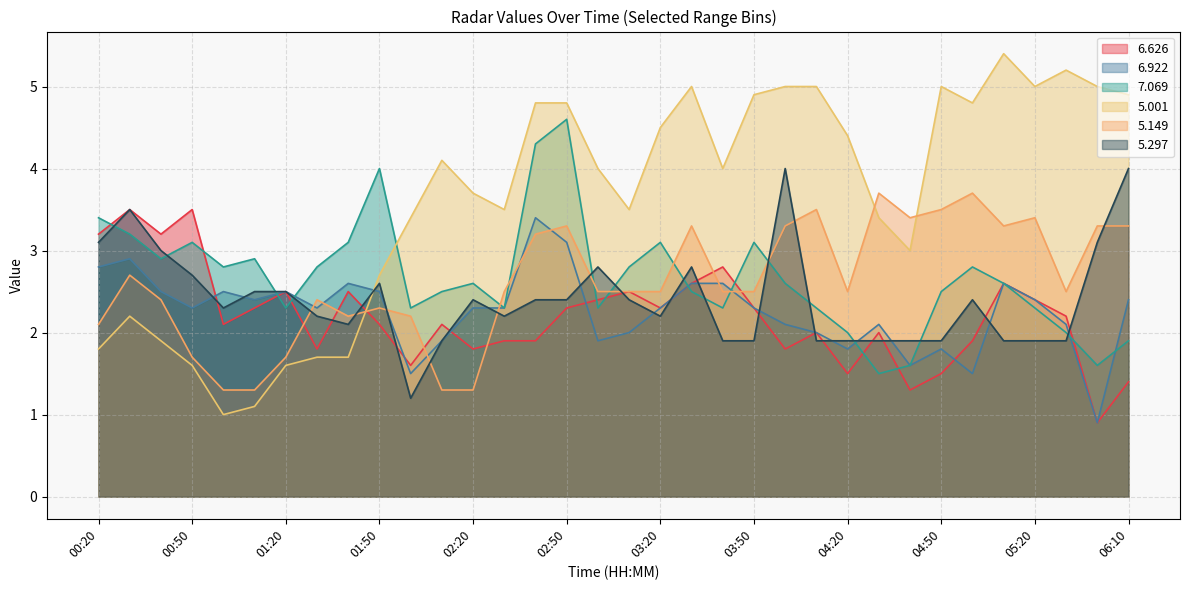

Reading right to left, what are all the values shown in this chart?

  6.626: 1.4	0.9	2.2	2.4	2.6	1.9	1.5	1.3	2.0	1.5	2.0	1.8	2.3	2.8	2.6	2.3	2.5	2.4	2.3	1.9	1.9	1.8	2.1	1.6	2.1	2.5	1.8	2.5	2.3	2.1	3.5	3.2	3.5	3.2
  6.922: 2.4	0.9	2.1	2.4	2.6	1.5	1.8	1.6	2.1	1.8	2.0	2.1	2.3	2.6	2.6	2.3	2.0	1.9	3.1	3.4	2.3	2.3	1.9	1.5	2.5	2.6	2.3	2.5	2.4	2.5	2.3	2.5	2.9	2.8
  7.069: 1.9	1.6	2.0	2.3	2.6	2.8	2.5	1.6	1.5	2.0	2.3	2.6	3.1	2.3	2.5	3.1	2.8	2.3	4.6	4.3	2.3	2.6	2.5	2.3	4.0	3.1	2.8	2.3	2.9	2.8	3.1	2.9	3.2	3.4
  5.001: 4.9	5.0	5.2	5.0	5.4	4.8	5.0	3.0	3.4	4.4	5.0	5.0	4.9	4.0	5.0	4.5	3.5	4.0	4.8	4.8	3.5	3.7	4.1	3.4	2.7	1.7	1.7	1.6	1.1	1.0	1.6	1.9	2.2	1.8
  5.149: 3.3	3.3	2.5	3.4	3.3	3.7	3.5	3.4	3.7	2.5	3.5	3.3	2.5	2.5	3.3	2.5	2.5	2.5	3.3	3.2	2.5	1.3	1.3	2.2	2.3	2.2	2.4	1.7	1.3	1.3	1.7	2.4	2.7	2.1
  5.297: 4.0	3.1	1.9	1.9	1.9	2.4	1.9	1.9	1.9	1.9	1.9	4.0	1.9	1.9	2.8	2.2	2.4	2.8	2.4	2.4	2.2	2.4	1.9	1.2	2.6	2.1	2.2	2.5	2.5	2.3	2.7	3.0	3.5	3.1